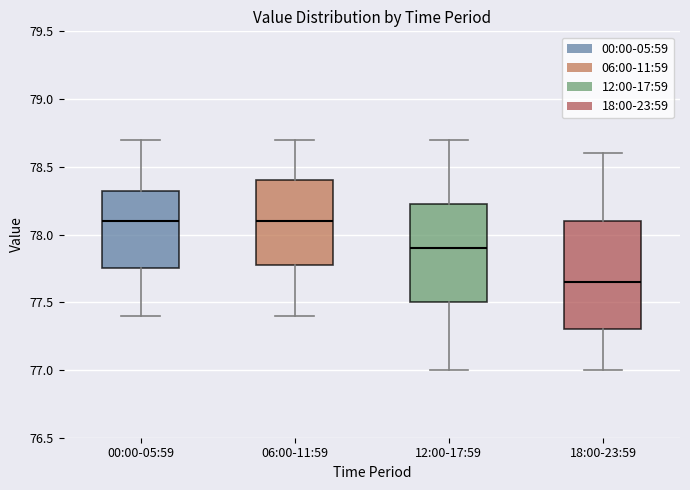

Which box's median line is the lowest?

18:00-23:59